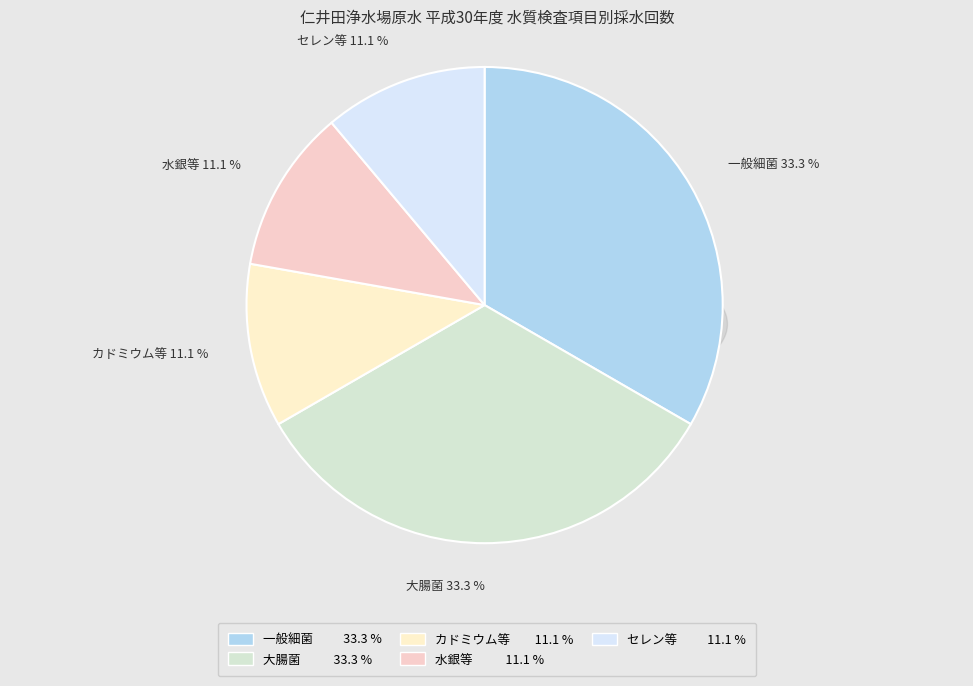

Is it true that セレン及びその化合物 is 11% of the pie?

True